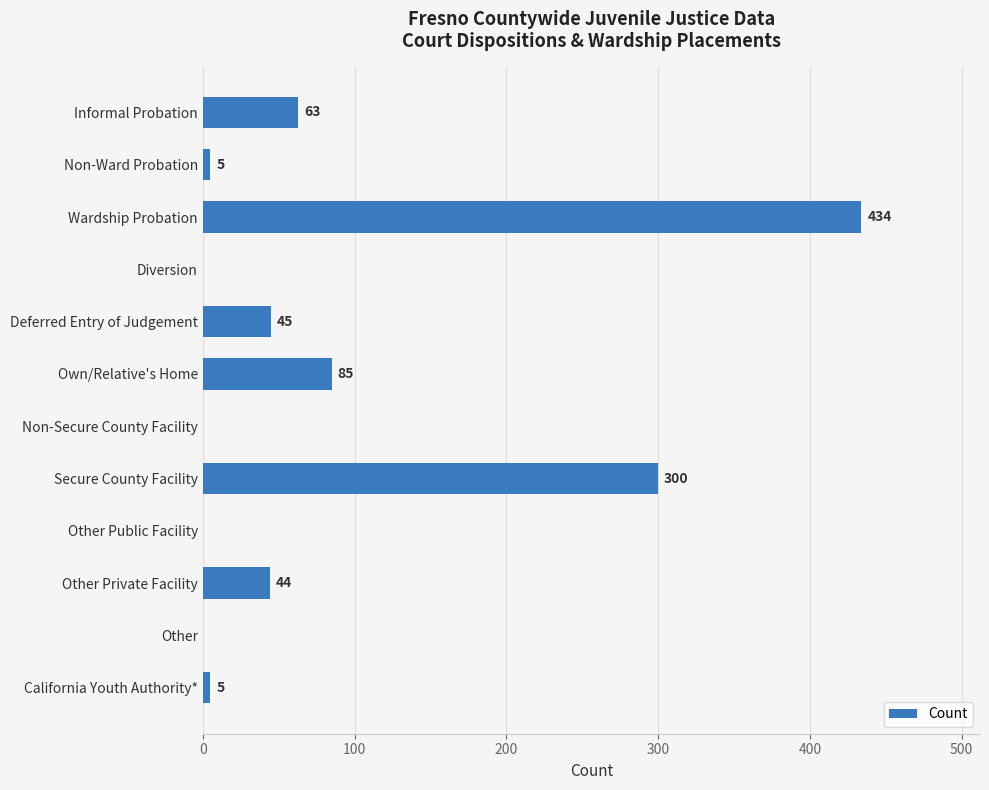

Which has a higher value, Own/Relative's Home or California Youth Authority*?

Own/Relative's Home